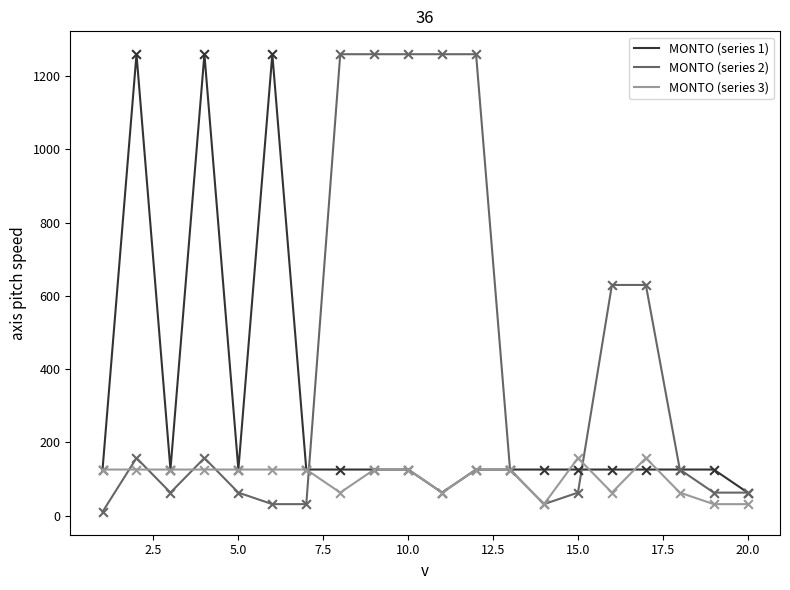

Which series has the largest total across all categories?

MONTO (series 2)